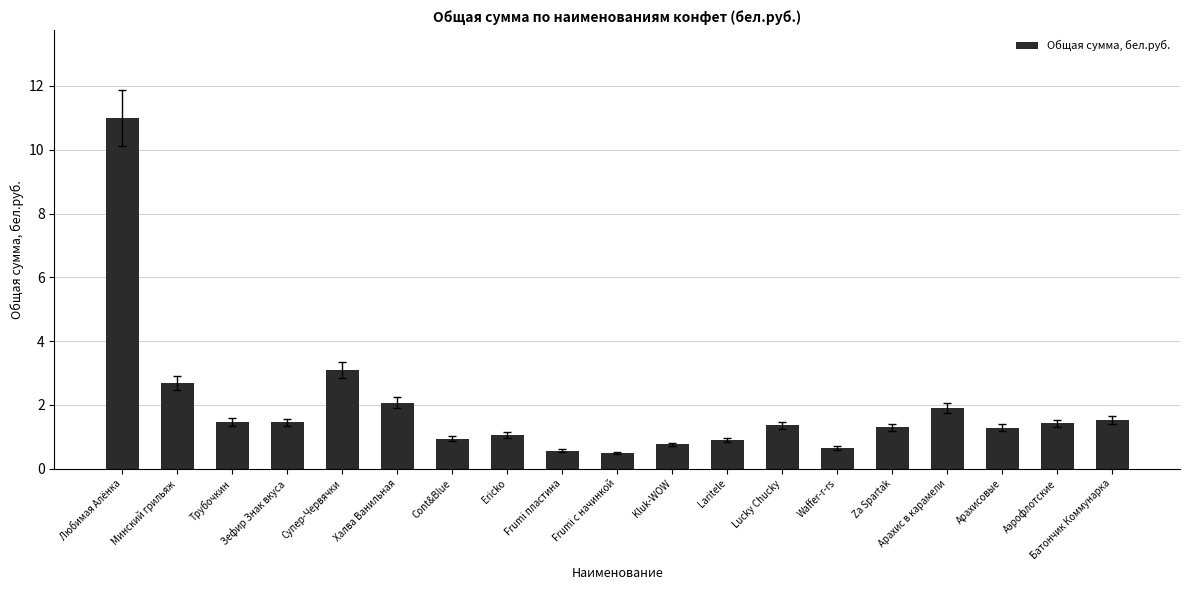

Are the bars grouped side by side (vs. stacked)?

No